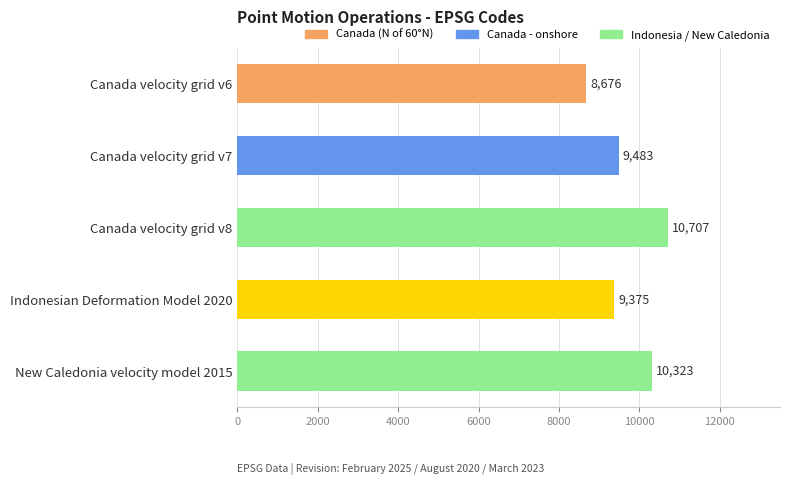

What is the average value?

9713